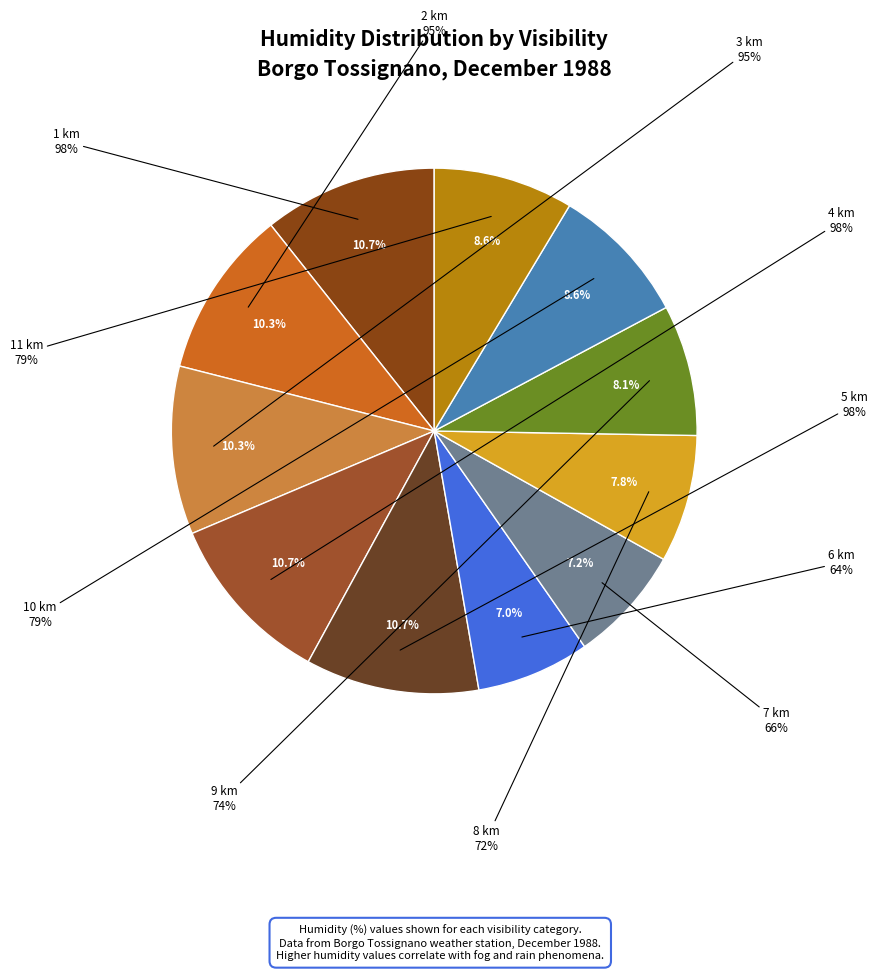

Does 11 km represent more than half of the total?

No